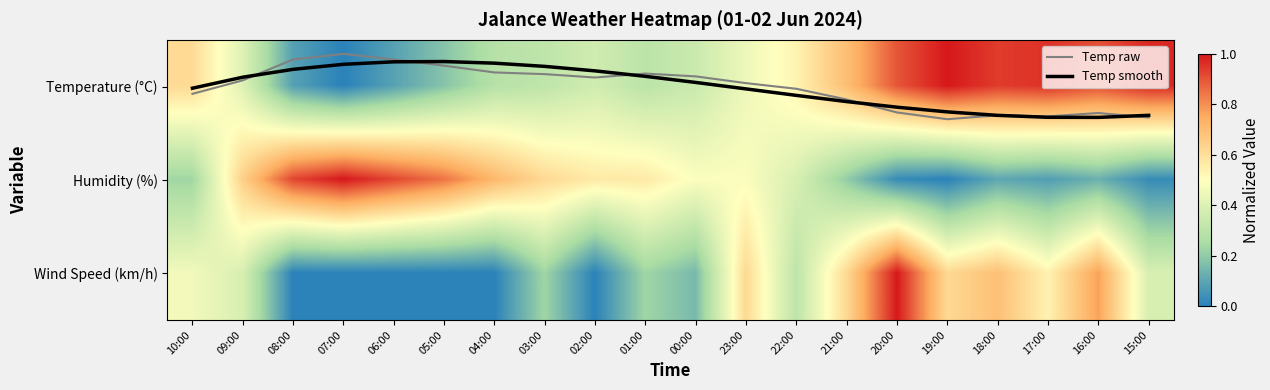

What is the average value of the Humidity (%) series?

0.4